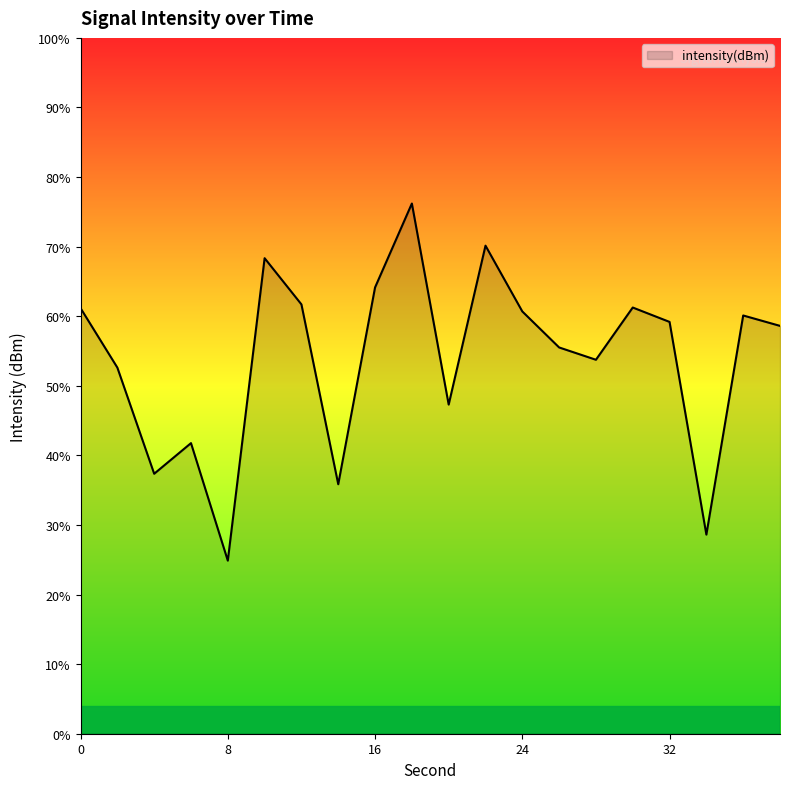

The chart shows a value of -208.7 at 8. True or false?

False